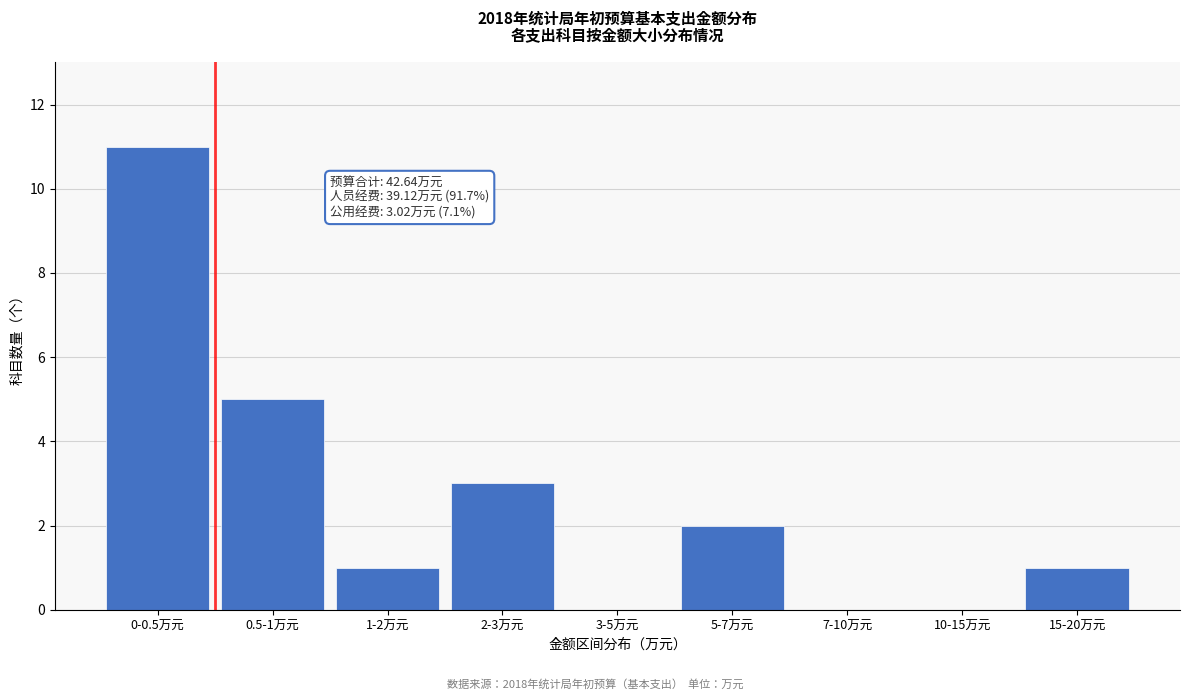

Reading left to right, what are all the values shown in this chart?

0-0.5万元=11	0.5-1万元=5	1-2万元=1	2-3万元=3	3-5万元=0	5-7万元=2	7-10万元=0	10-15万元=0	15-20万元=1